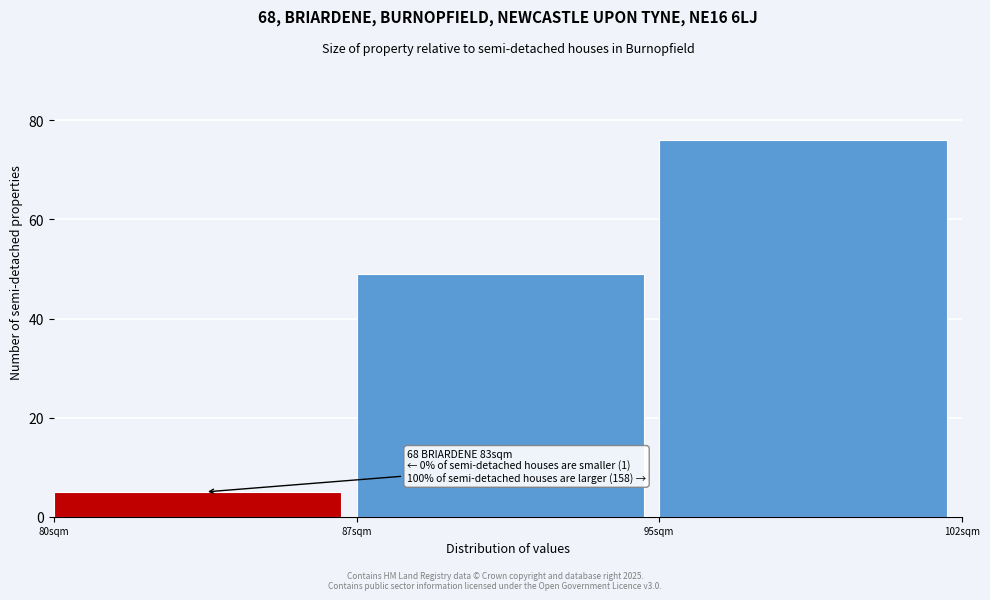

Reading left to right, extract all data points from this chart.

80sqm=5	87sqm=49	95sqm=76